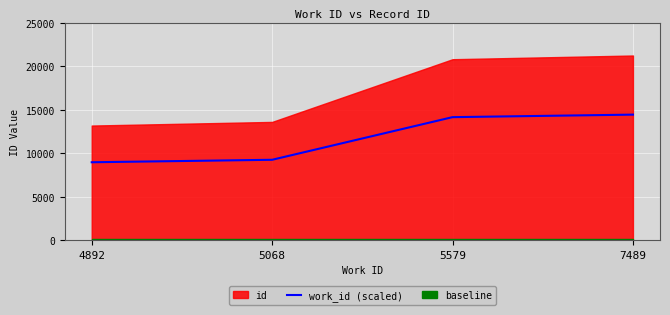

What is the average value?

11699.2